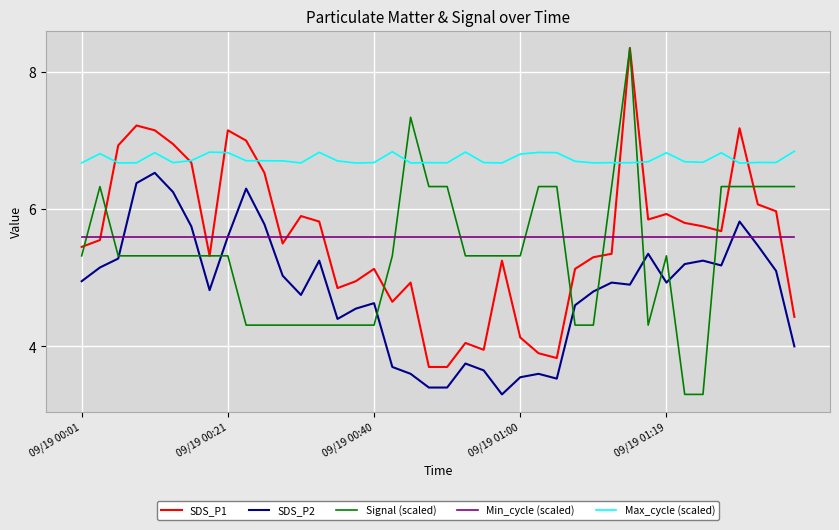

Which series has the largest total across all categories?

Max_cycle (scaled)